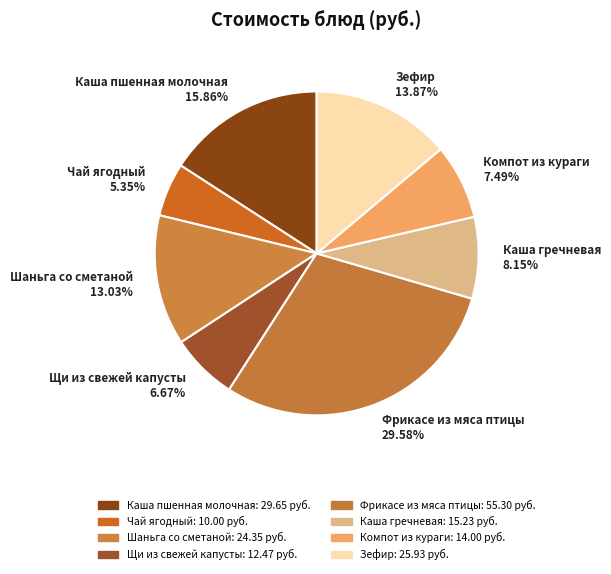

What is the smallest slice in the pie chart?

Чай ягодный